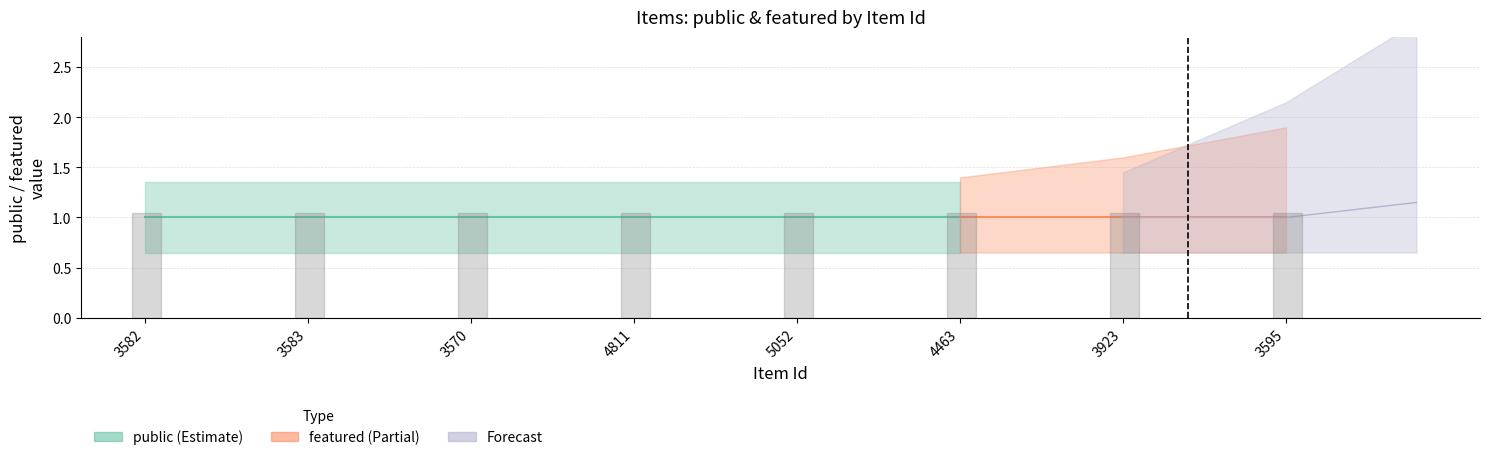

The value of public_upper at 3595 is 1. True or false?

True